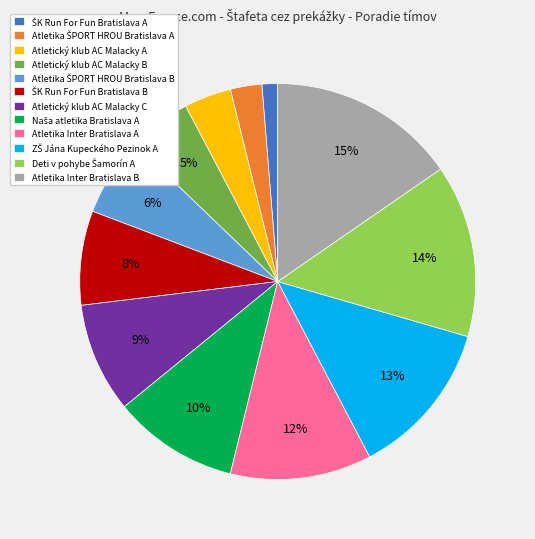

Is it true that Atletický klub AC Malacky B is 5% of the pie?

True